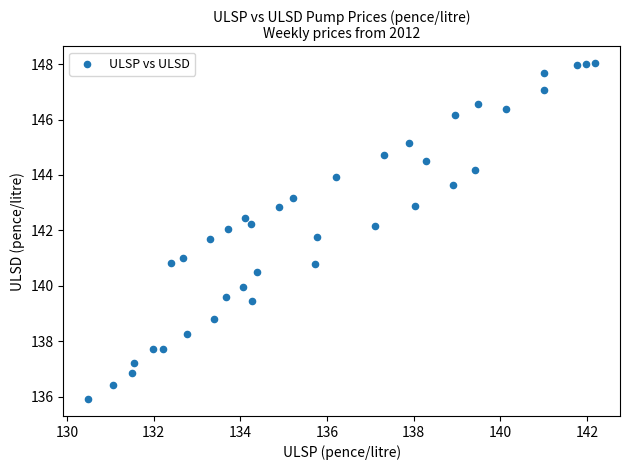

What is the range of Y values (max minus min)?

12.1